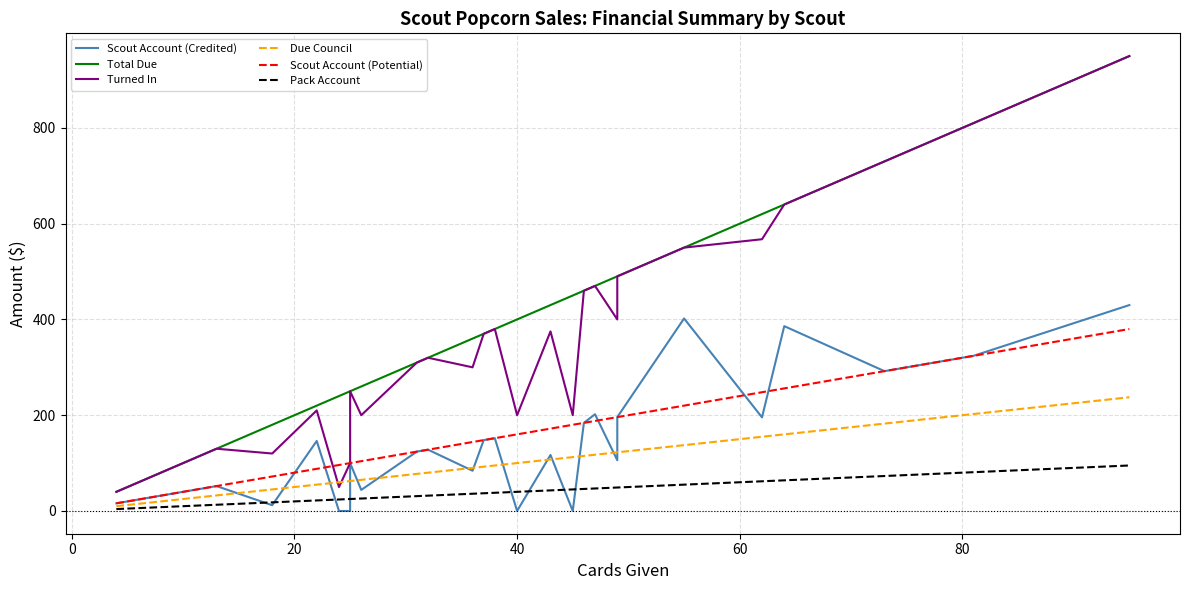

Is this an area chart (filled region under the line)?

No